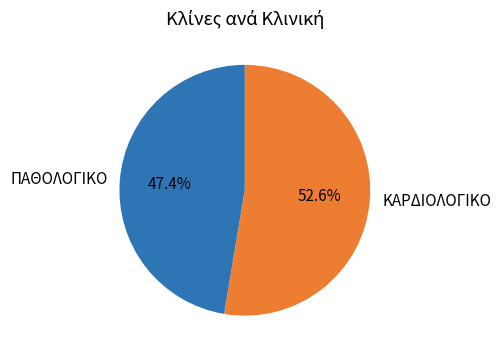

What is the largest slice in the pie chart?

ΚΑΡΔΙΟΛΟΓΙΚΟ